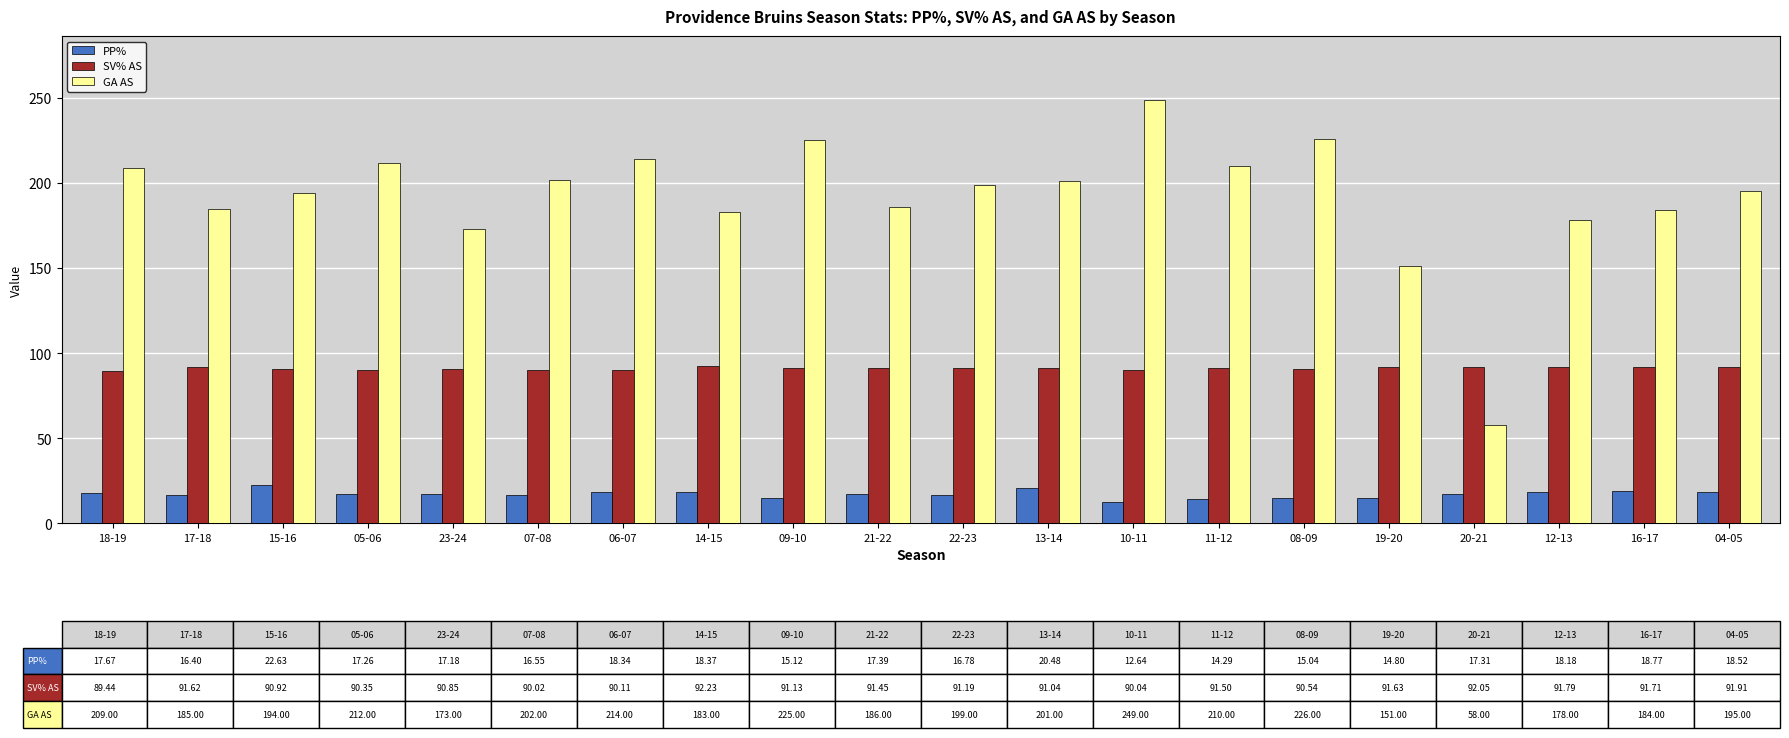

The GA AS series shows 210.0 at 11-12. True or false?

True